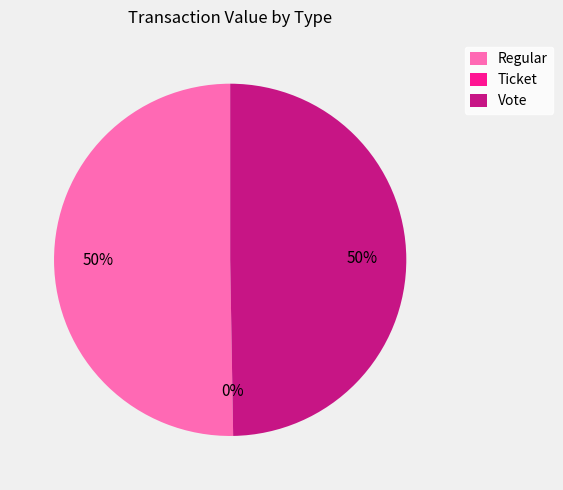

True or false: Regular accounts for 41% of the total.

False